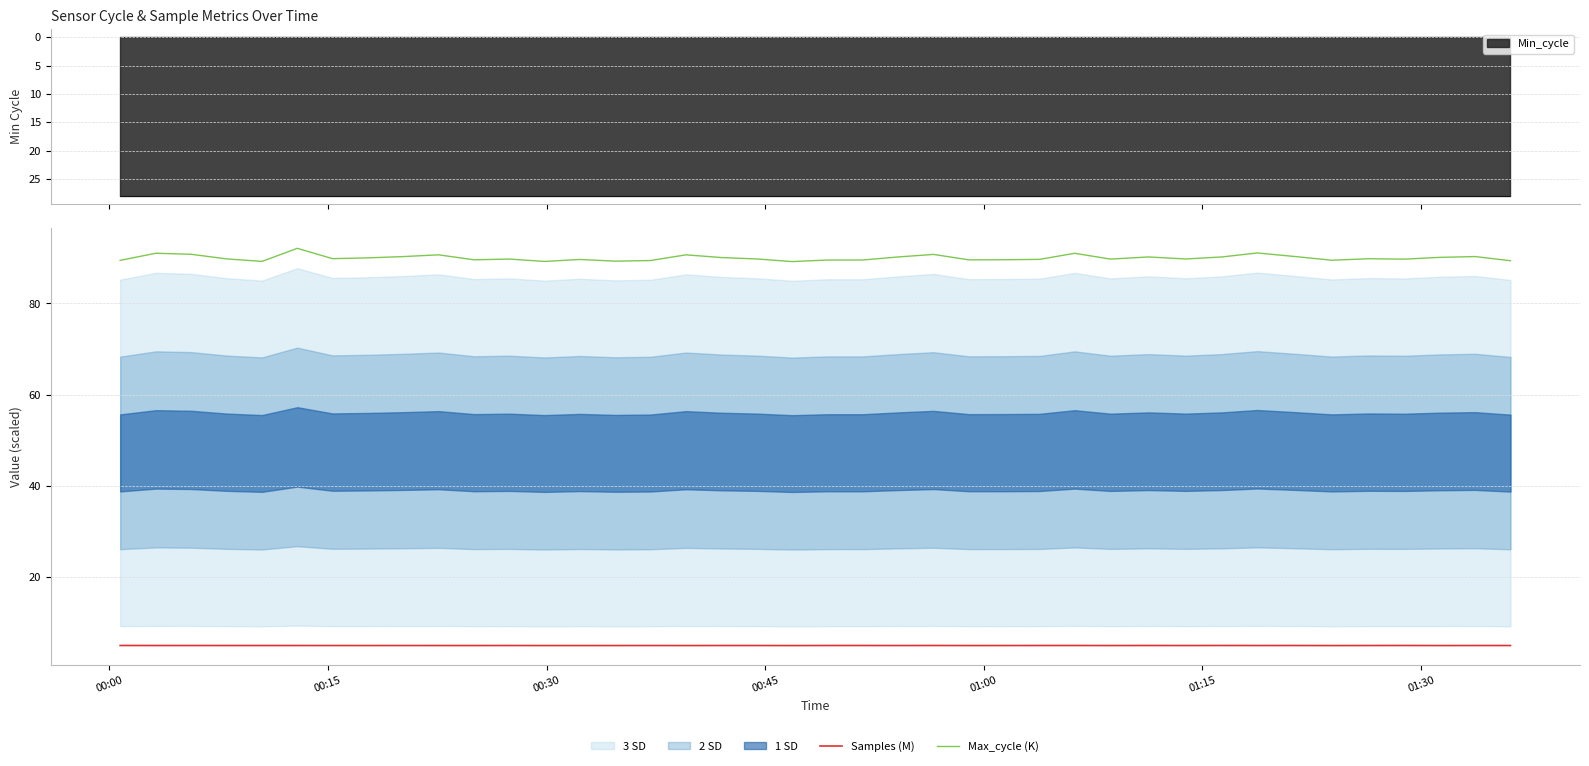

At how many categories does at least one series exceed 37?

40